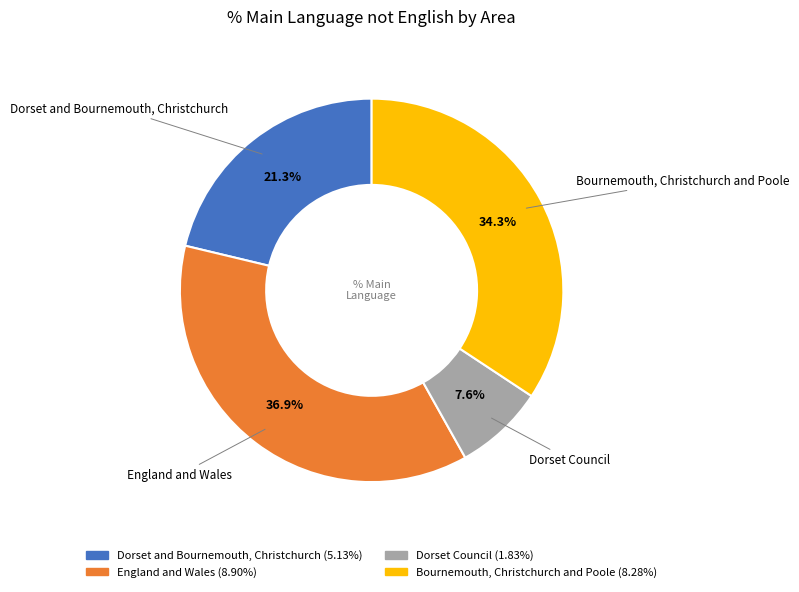

Is it true that Bournemouth, Christchurch and Poole is 34% of the pie?

True